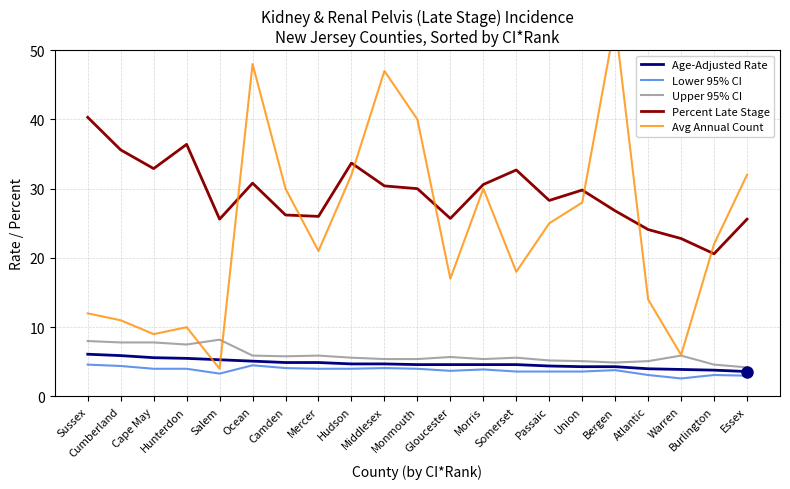

Count the number of data series in this chart.

5